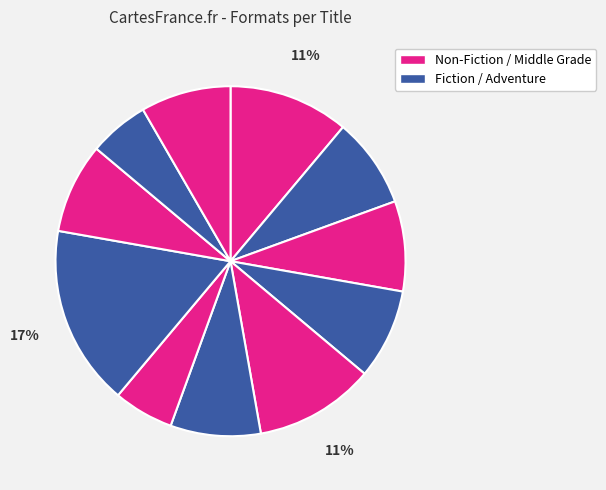

How many segments does this pie chart have?

11